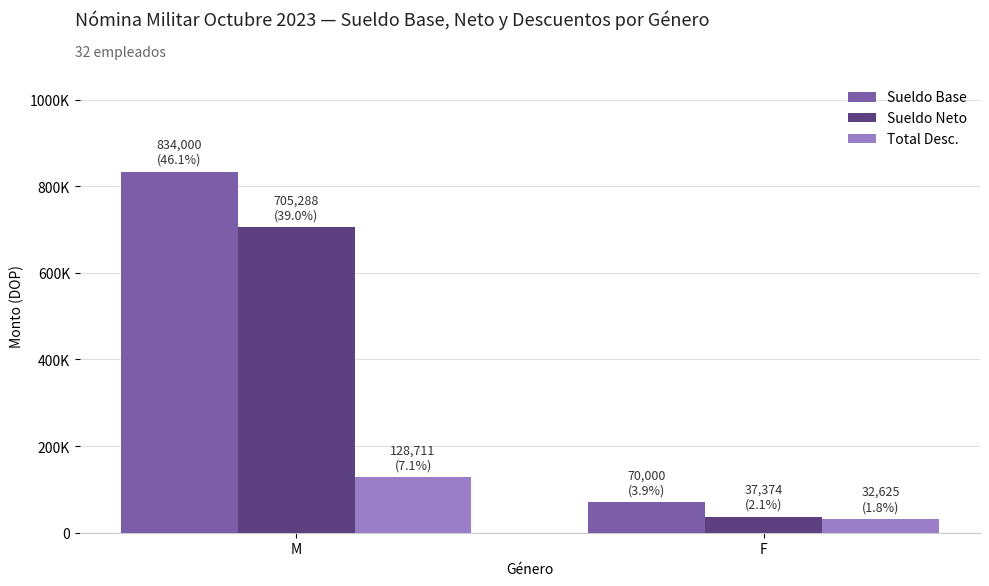

Does the chart contain stacked bars?

No